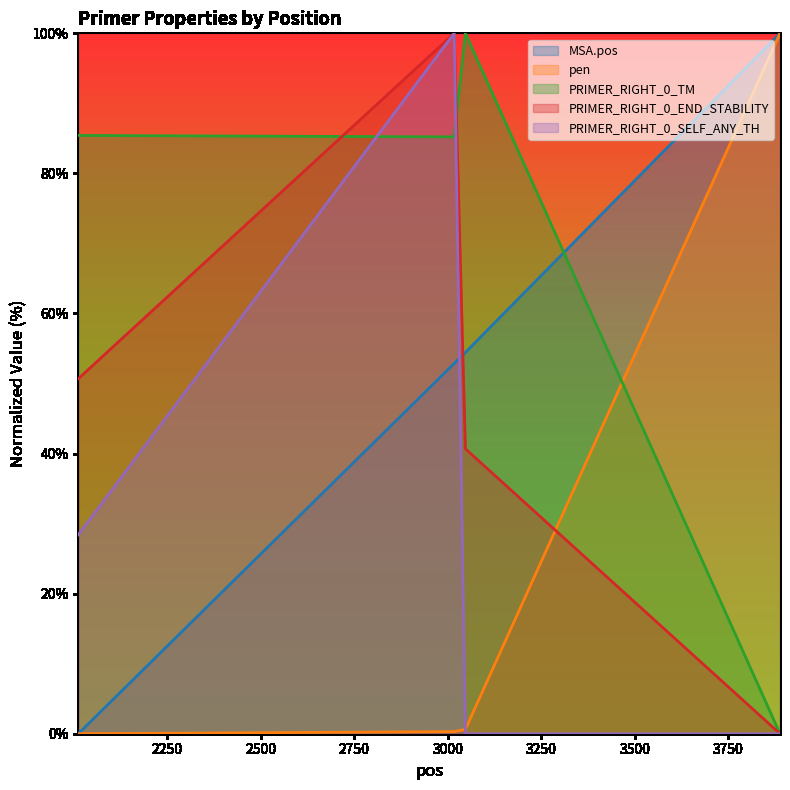

Reading left to right, transcribe all the data shown in this chart.

MSA.pos: 0.0	52.9	54.4	100.0
pen: 0.0	0.3	0.6	100.0
PRIMER_RIGHT_0_TM: 85.4	85.2	100.0	0.0
PRIMER_RIGHT_0_END_STABILITY: 50.7	100.0	40.7	0.0
PRIMER_RIGHT_0_SELF_ANY_TH: 28.4	100.0	0.0	0.0